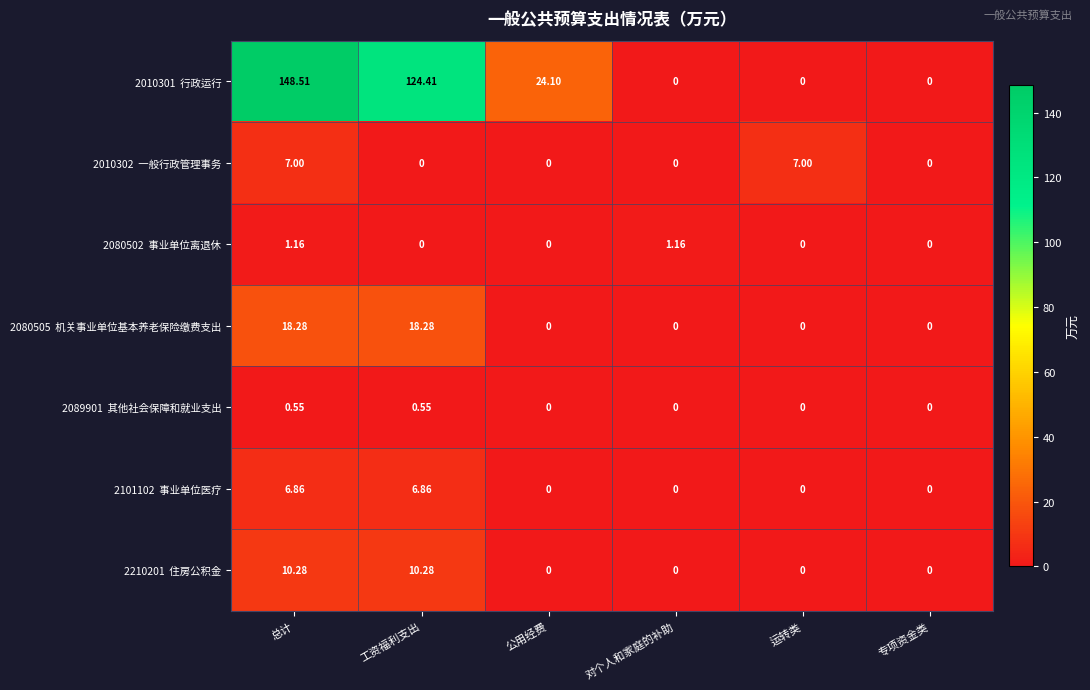

What is the total value across all series at 工资福利支出?

160.4